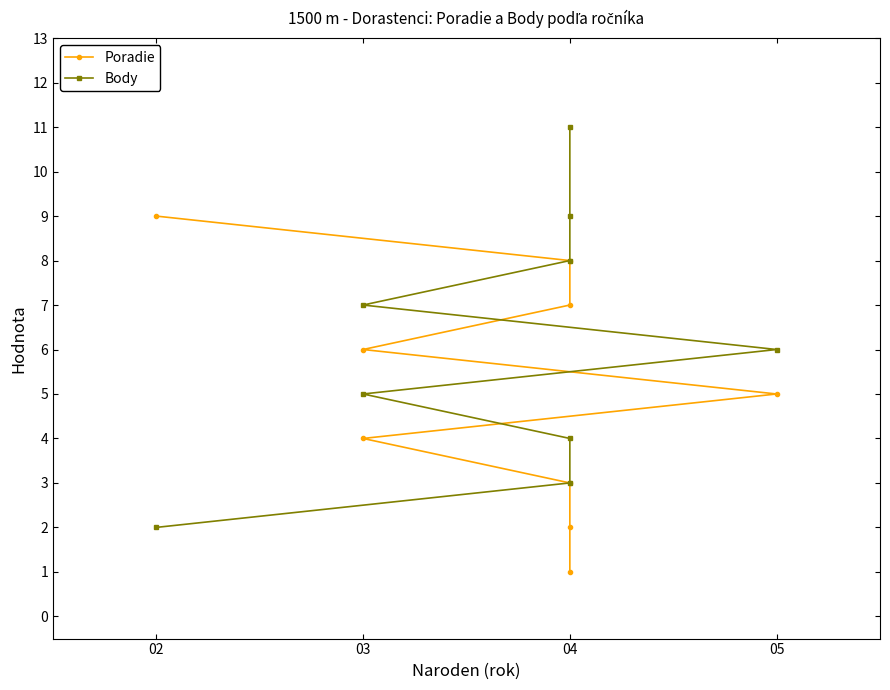

Which series has the largest total across all categories?

Body